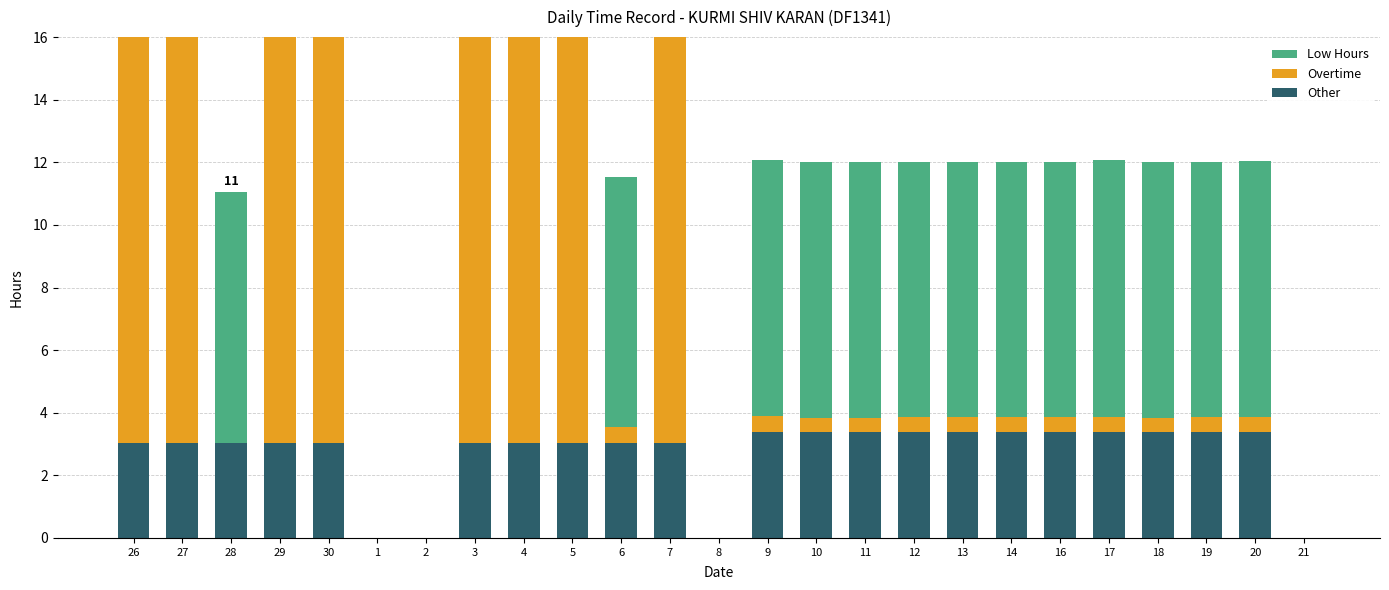

Which category has the highest value in the Other series?

9